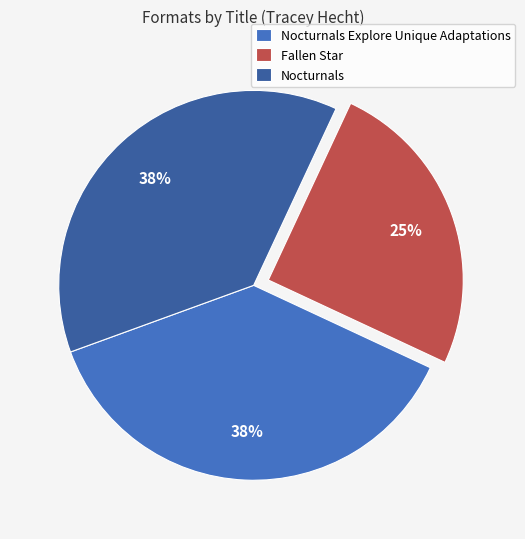

How many segments does this pie chart have?

3